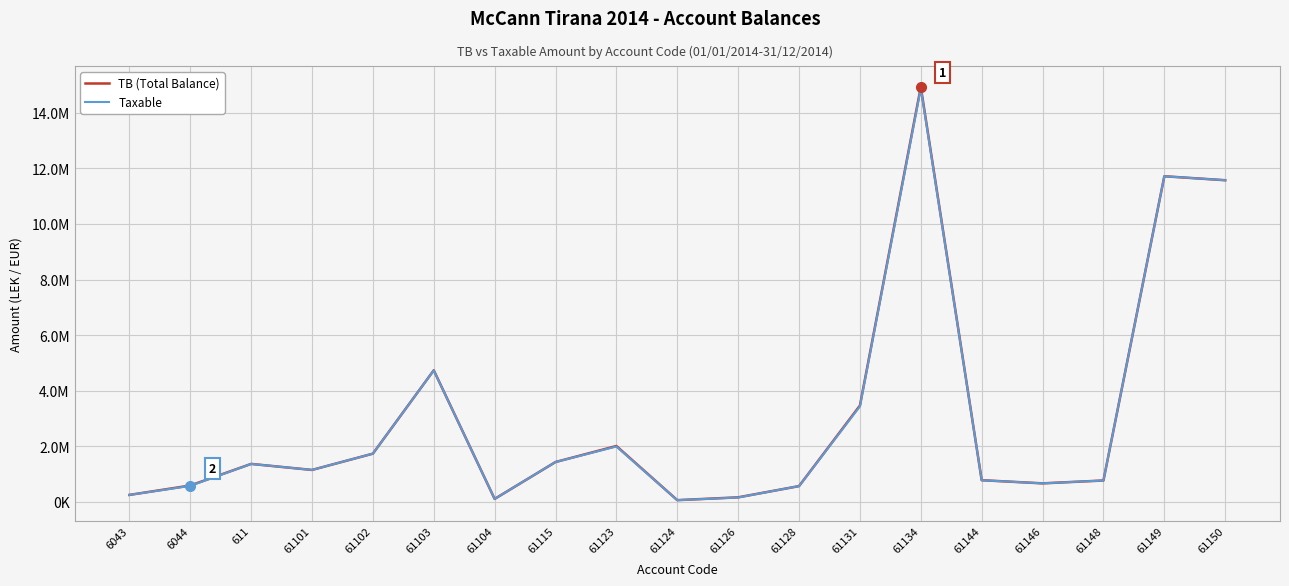

What is the total value across all series at 61150?

23149262.2